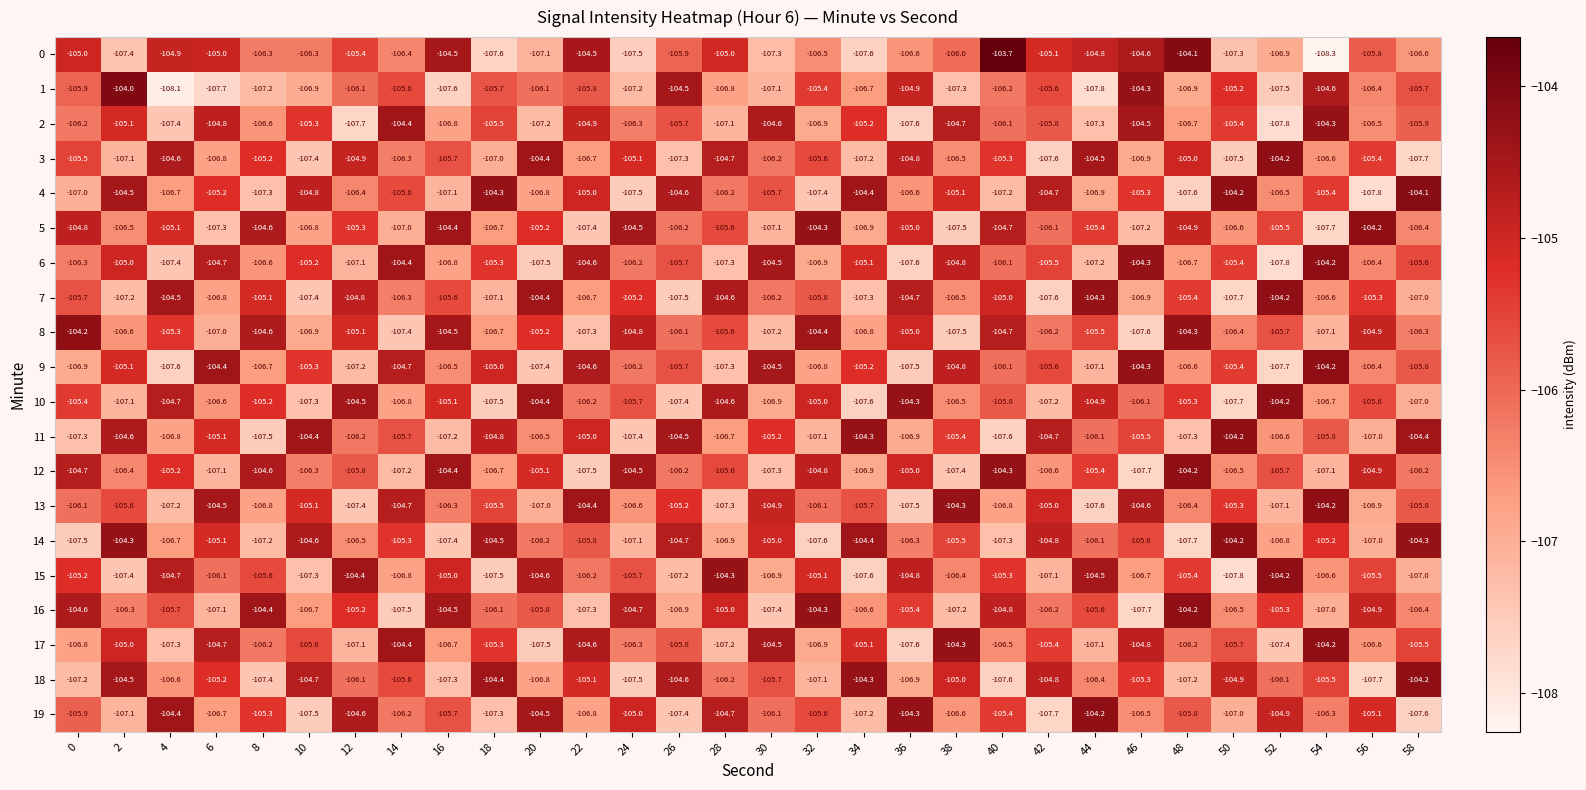

The value of 17 at 52 is -107.4. True or false?

True